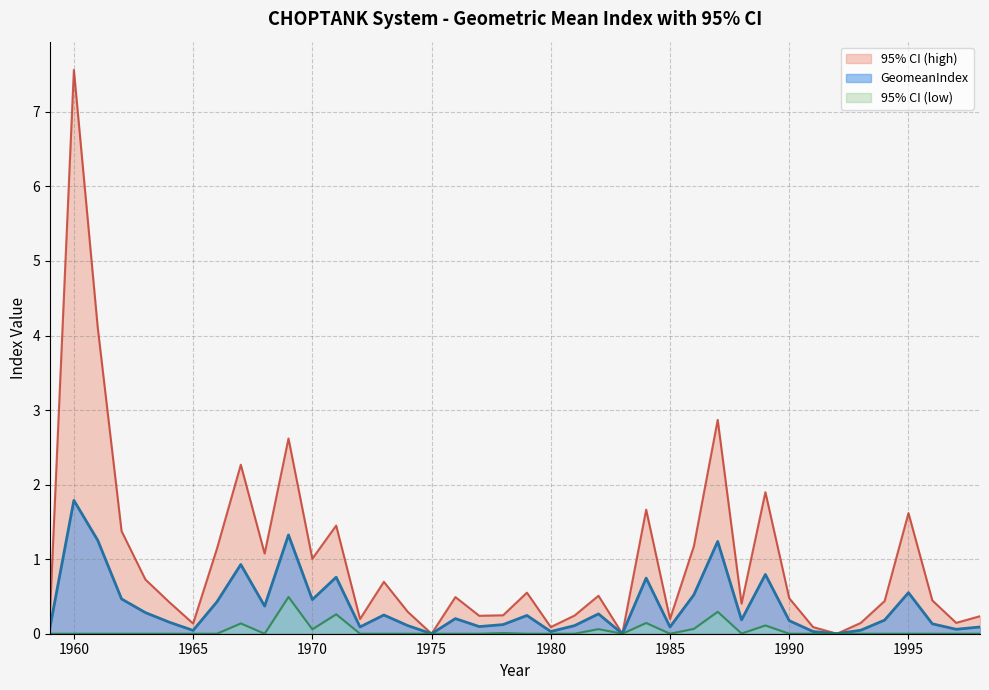

What is the value of the 95% CI (high) point at the 36th from the left?

0.4